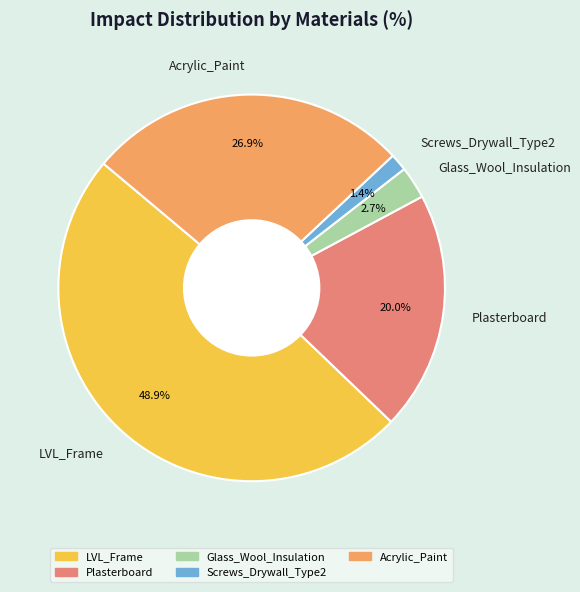

Does Acrylic_Paint account for over 50% of the chart?

No